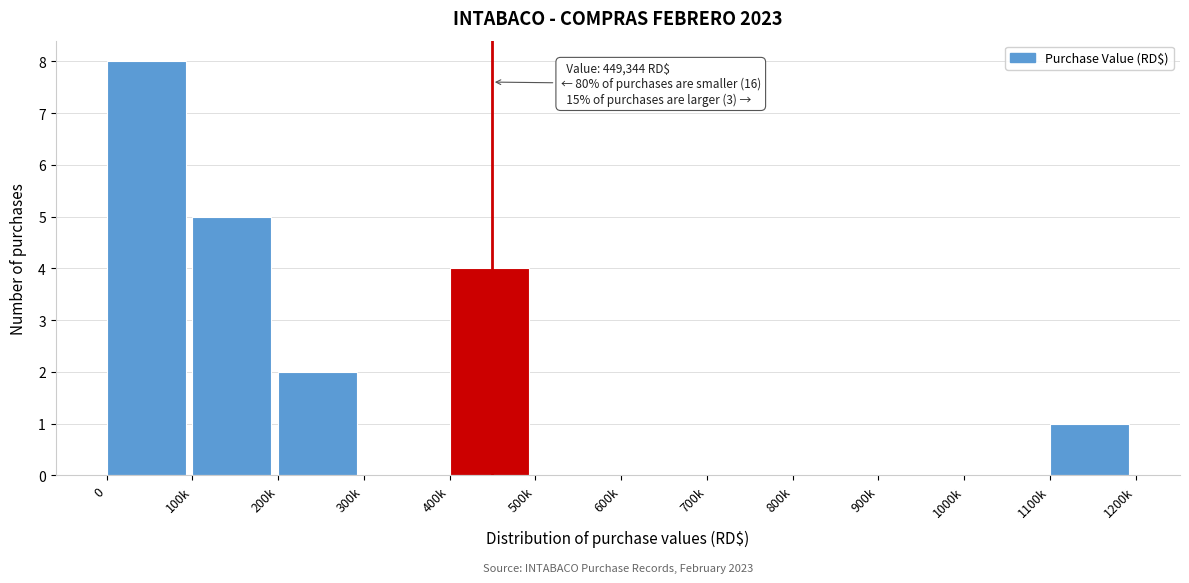

Reading left to right, list all the values displayed in this chart.

0=8	100k=5	200k=2	300k=0	400k=4	500k=0	600k=0	700k=0	800k=0	900k=0	1000k=0	1100k=1